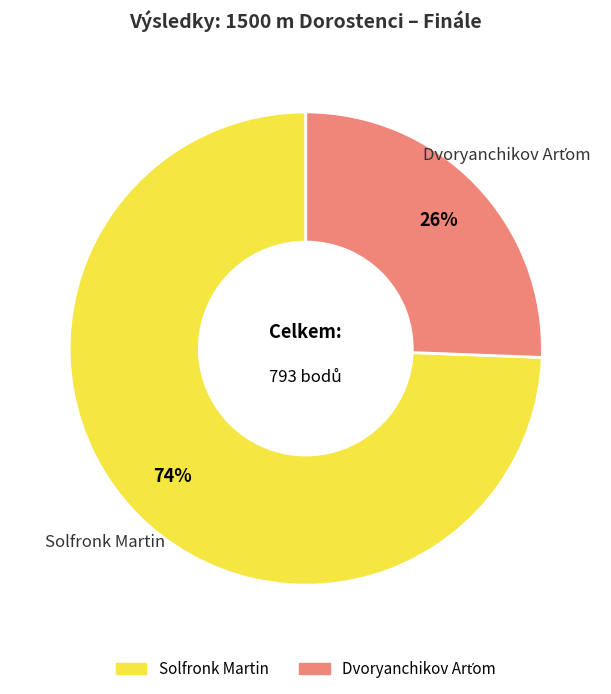

What is the largest slice in the pie chart?

Solfronk Martin